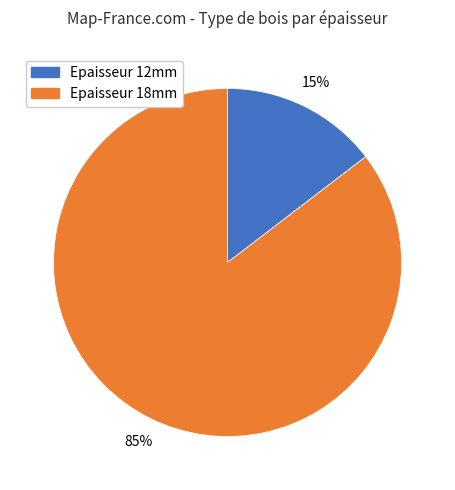

Is there any slice that represents more than half of the pie?

Yes